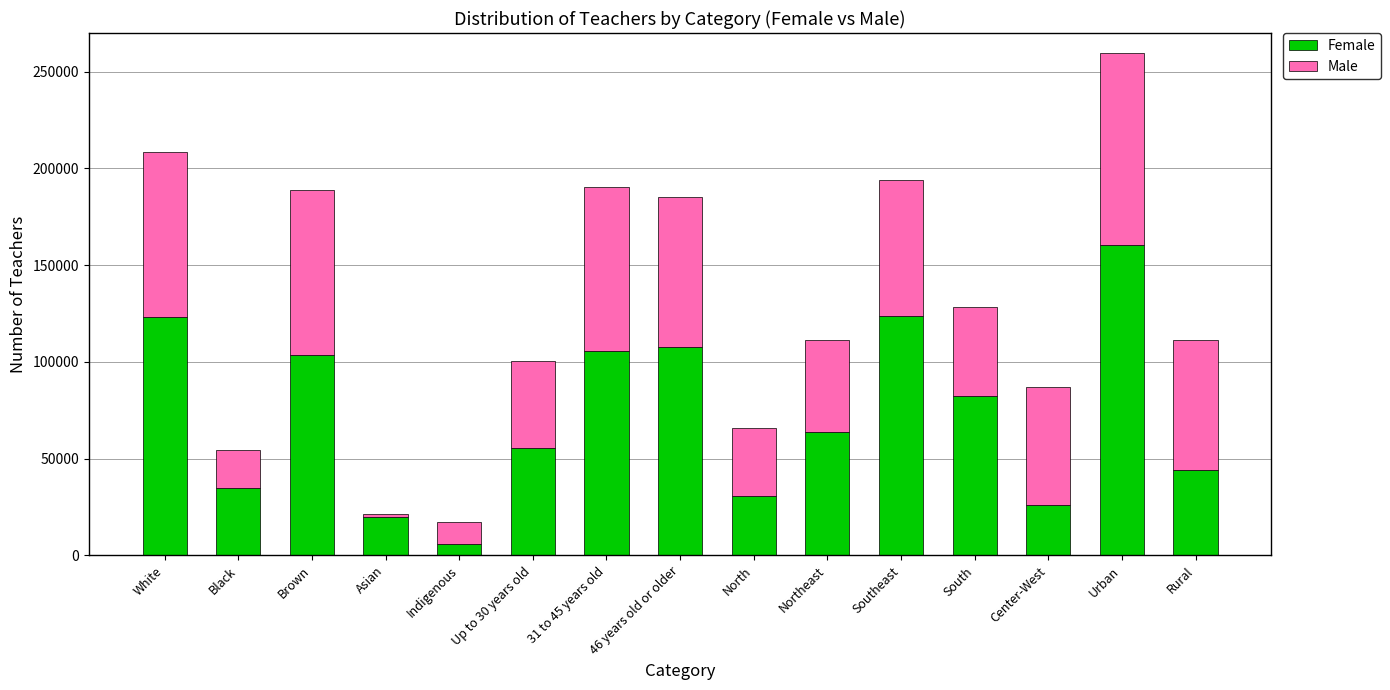

What is the approximate value of Female at Indigenous?

5902